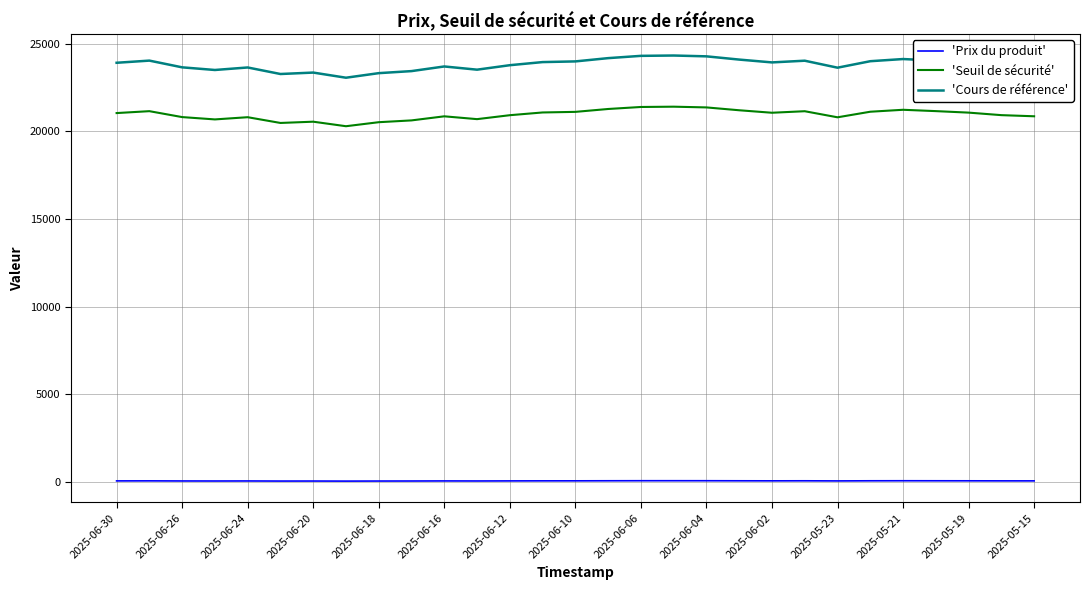

Which series has the largest total across all categories?

'Cours de référence'